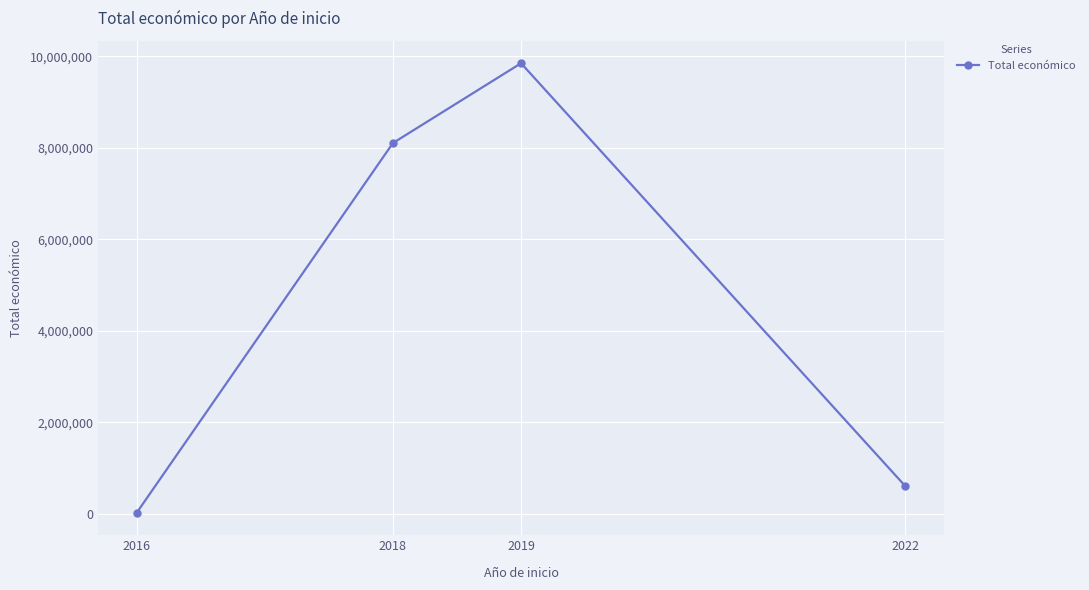

The chart shows a value of 11665169 at 2018. True or false?

False